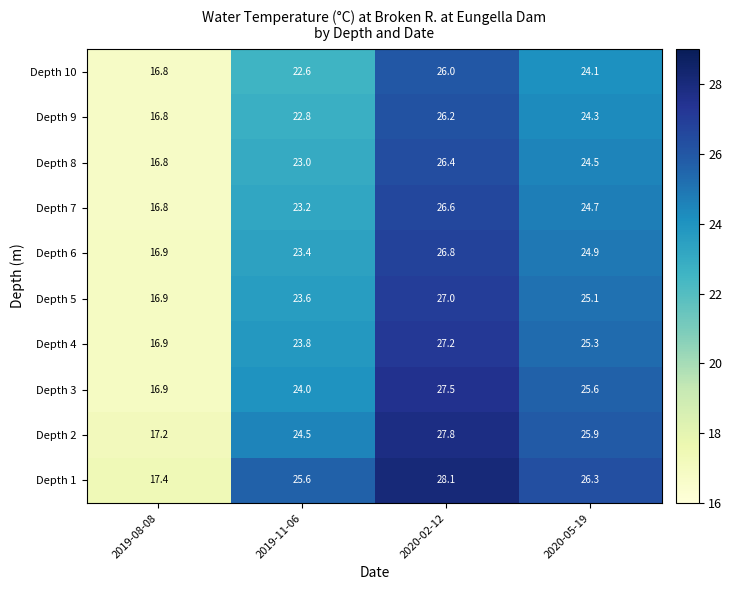

True or false: Depth 10 has a value of 22.6 at 2019-11-06.

True